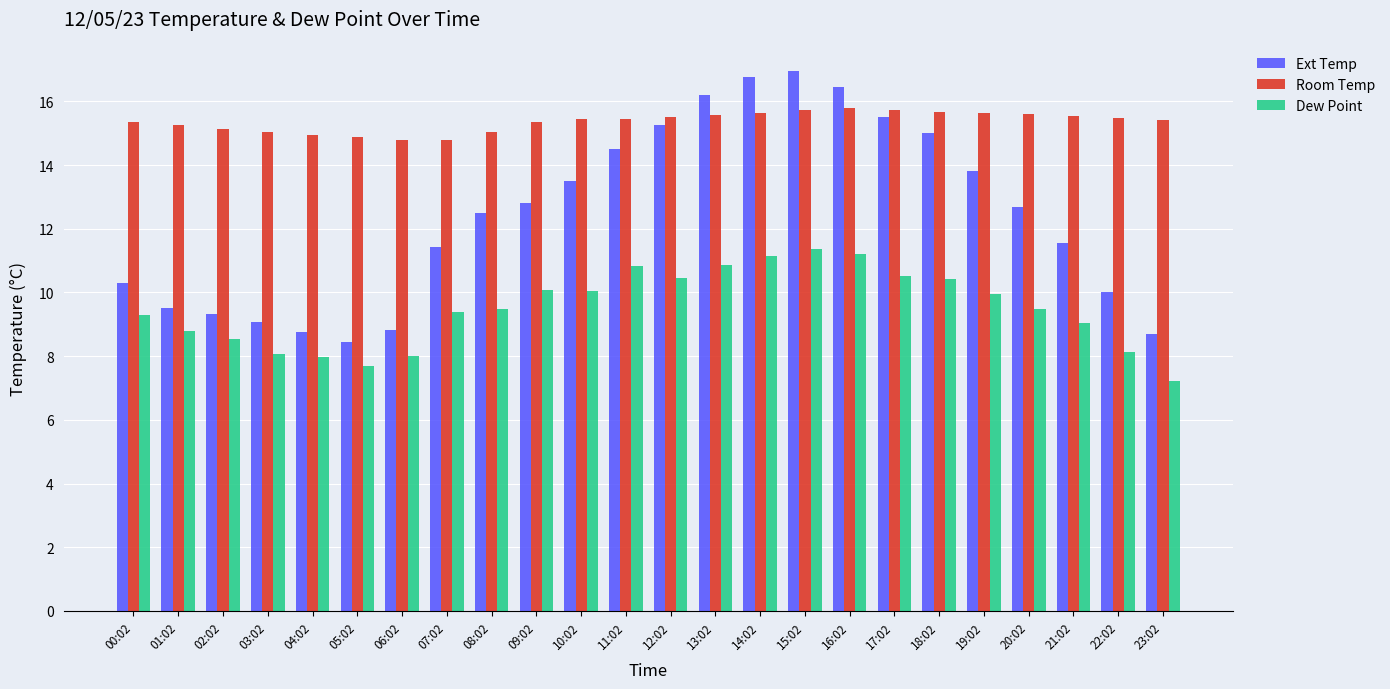

What is the average value of the Room Temp series?

15.4